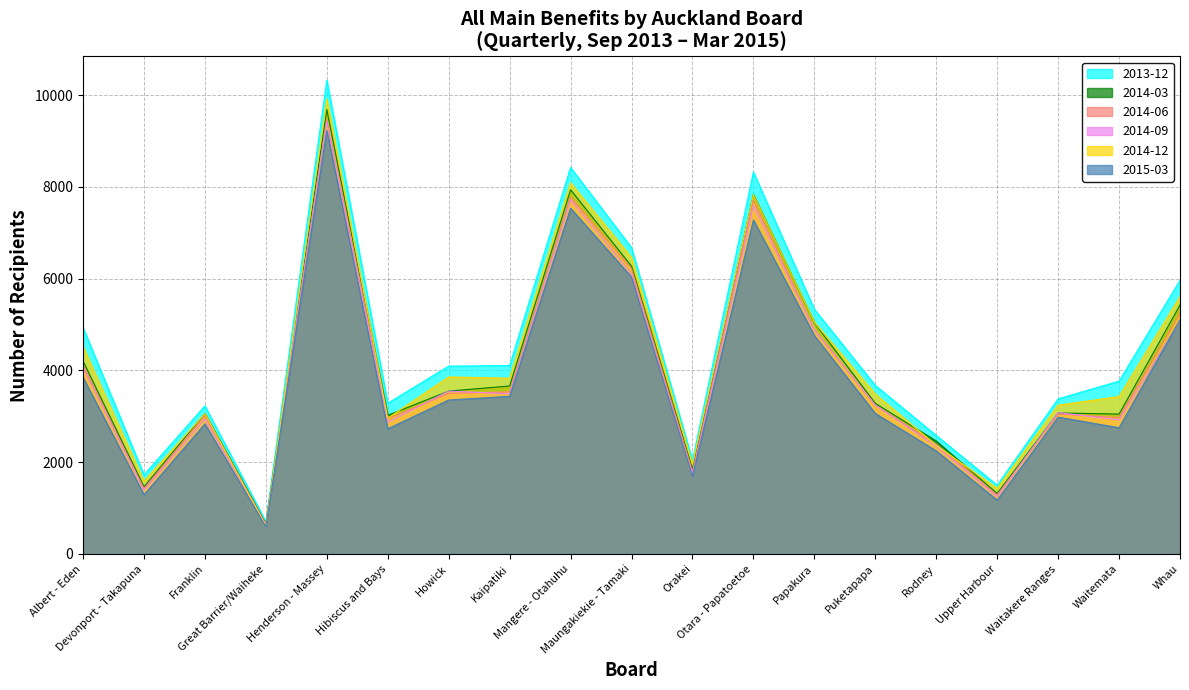

List the series in order of their peak value, lowest first.

2015-03, 2014-09, 2014-06, 2014-03, 2014-12, 2013-12